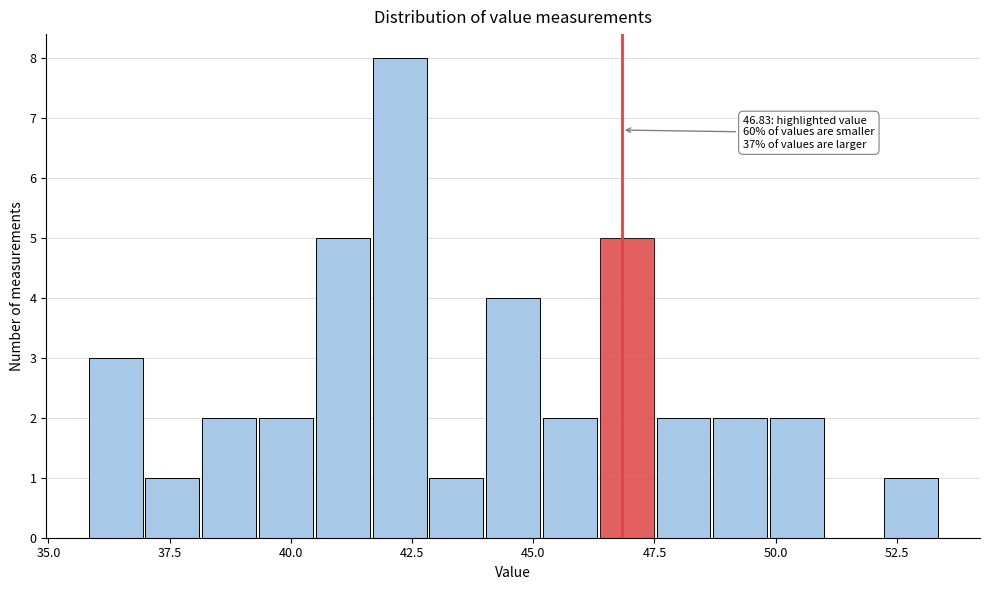

Read against the x-axis, roughly where is the centre of the tallest bar?

42.0